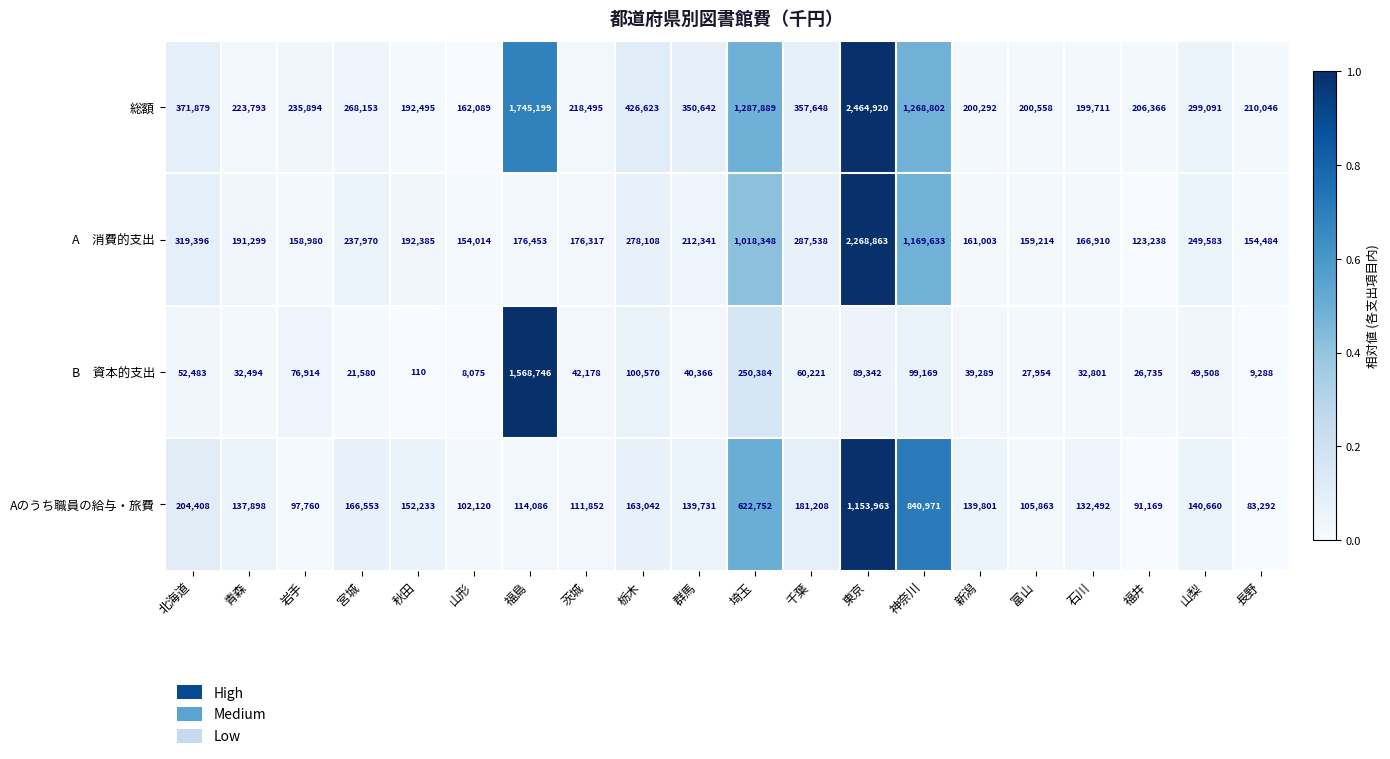

At which category is the sum across all series the highest?

東京